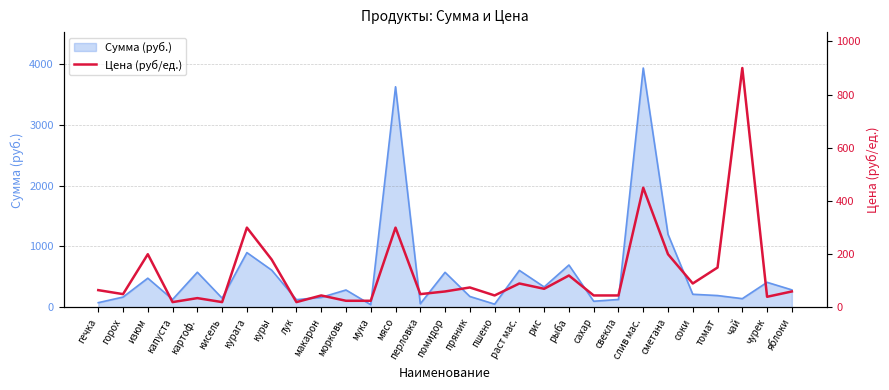

At which label is Сумма (руб.) closest to 1986?

сметана